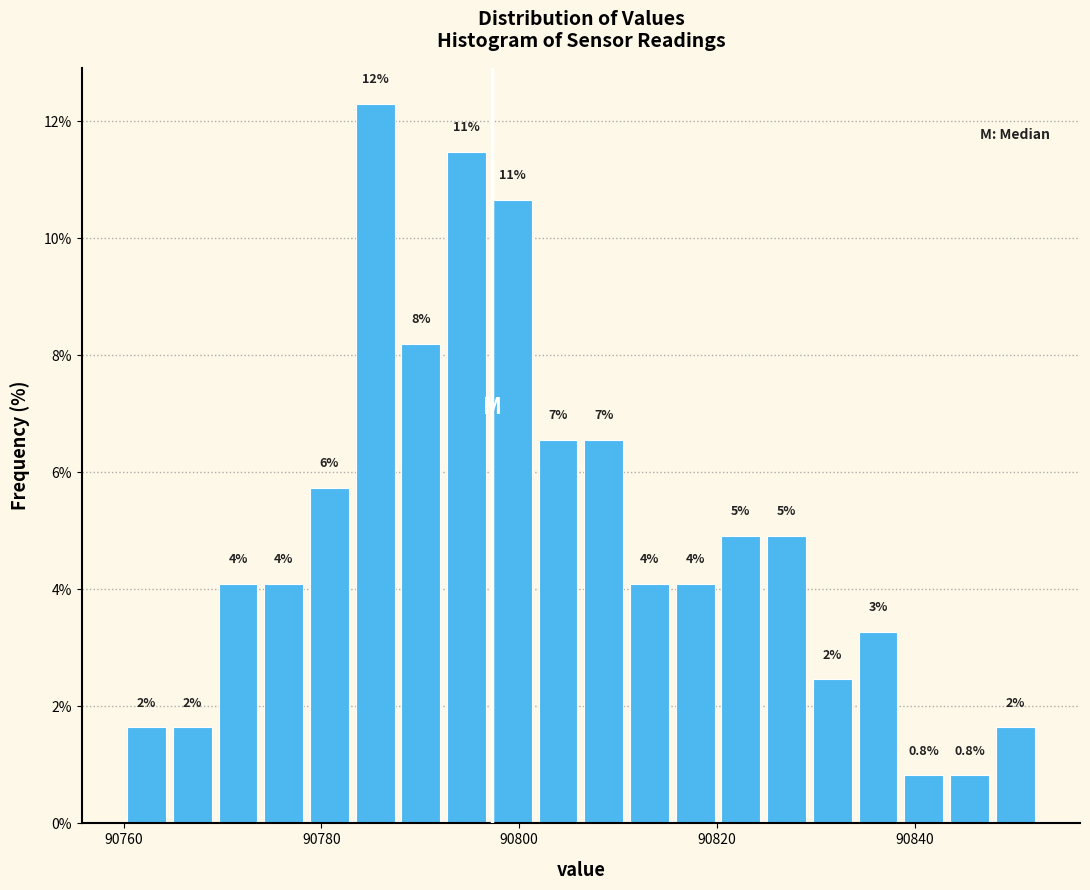

Around what value on the x-axis is the tallest bar? Give the approximate position of its centre, as read against the axis.

90786